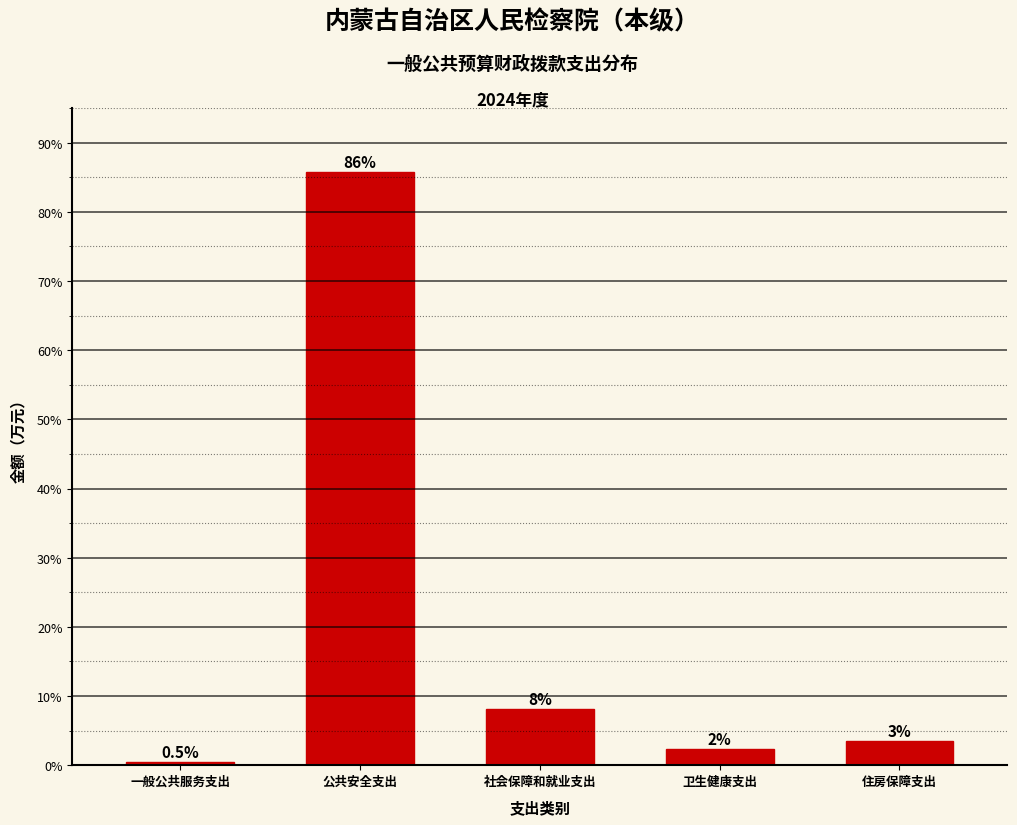

What is the label of the 4th bar from the right?

公共安全支出